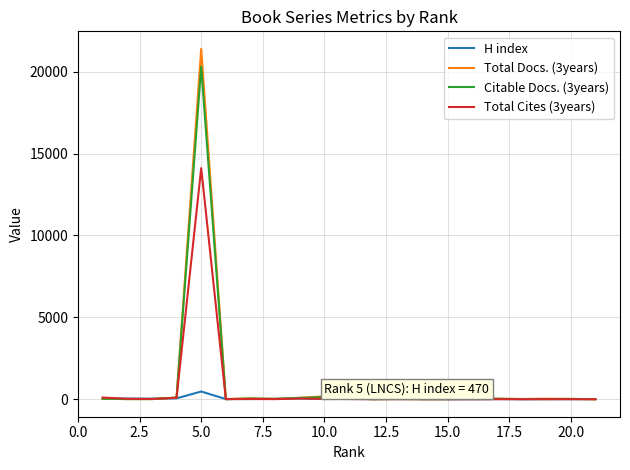

Rank the series by their maximum value, from highest to lowest.

Total Docs. (3years), Citable Docs. (3years), Total Cites (3years), H index